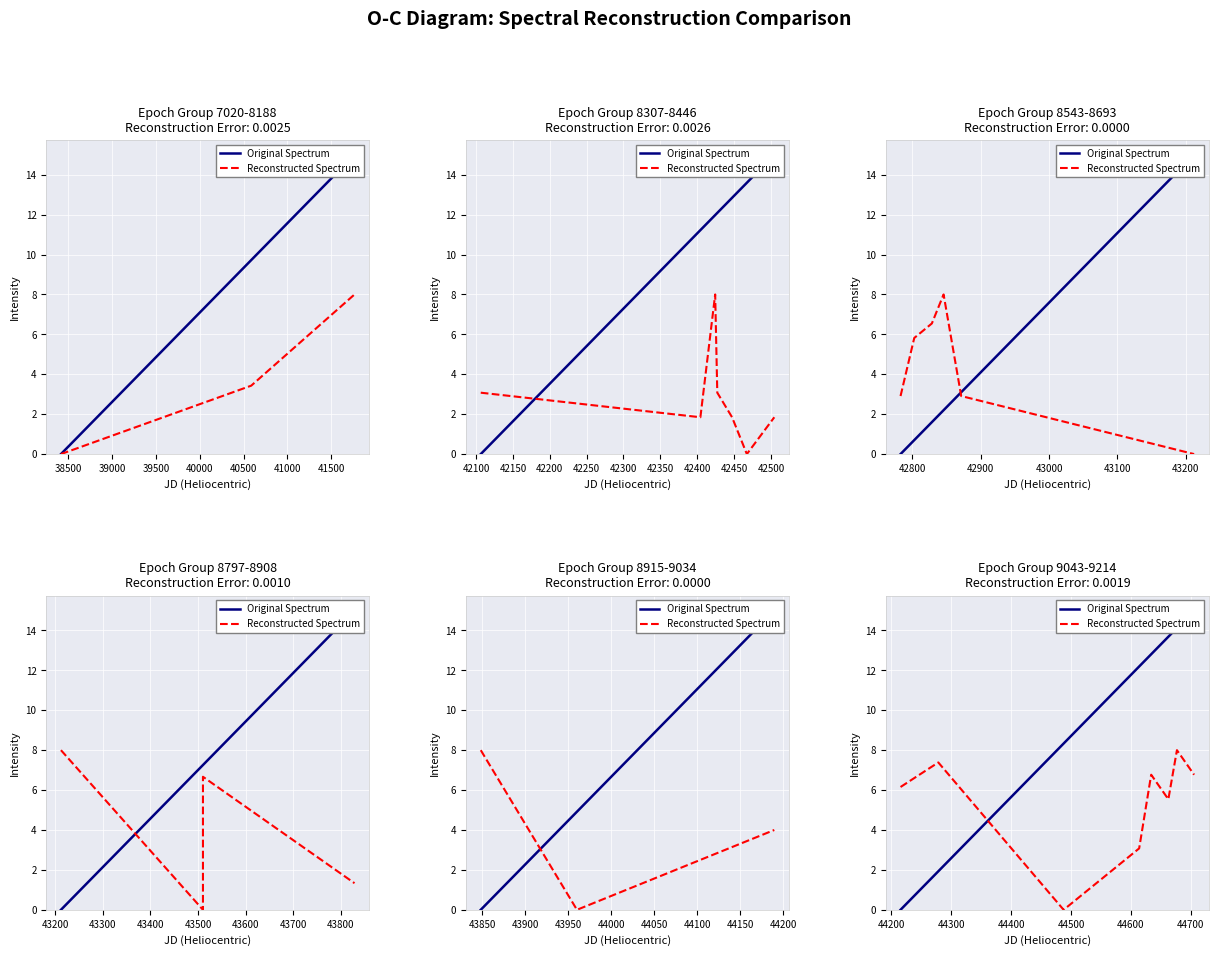

What is the average value of the Reconstructed Spectrum series?

5.5